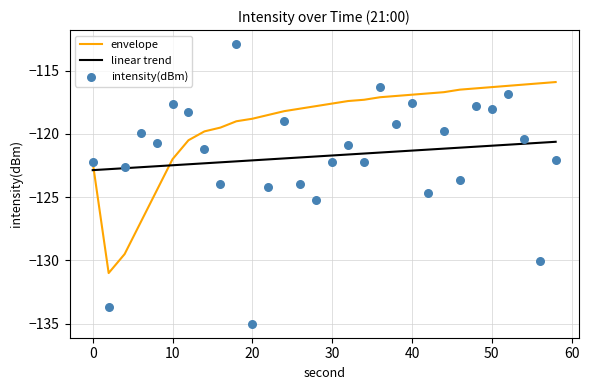

The linear trend series shows -217.0 at 50. True or false?

False